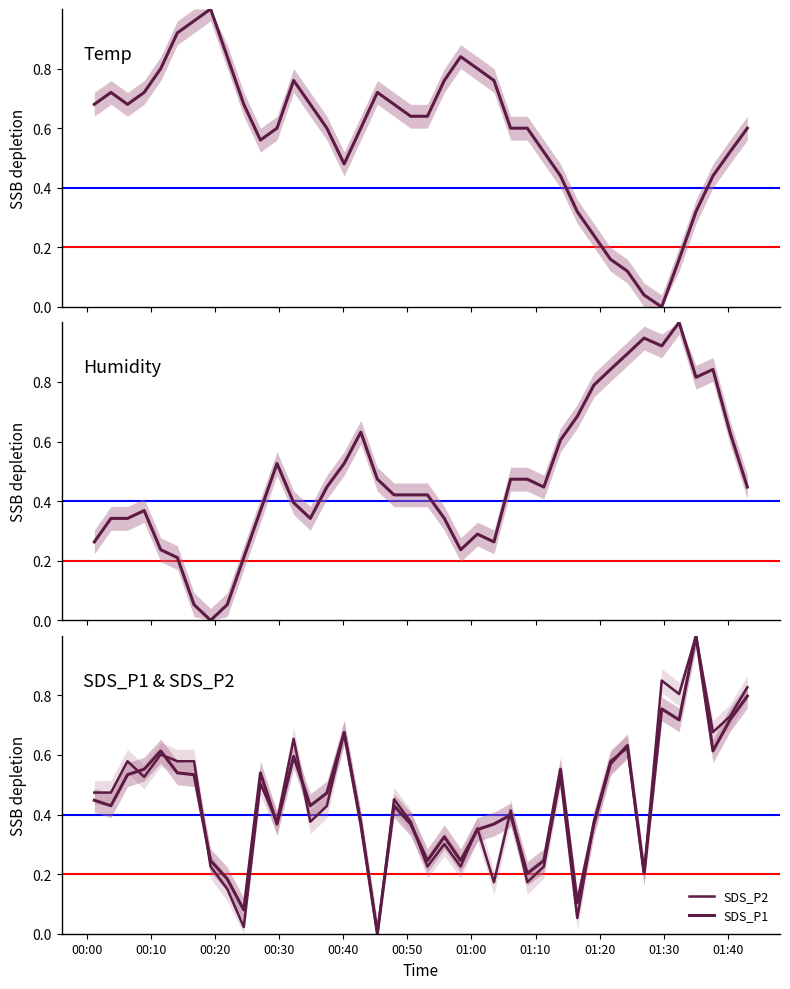

Count the number of data series in this chart.

4